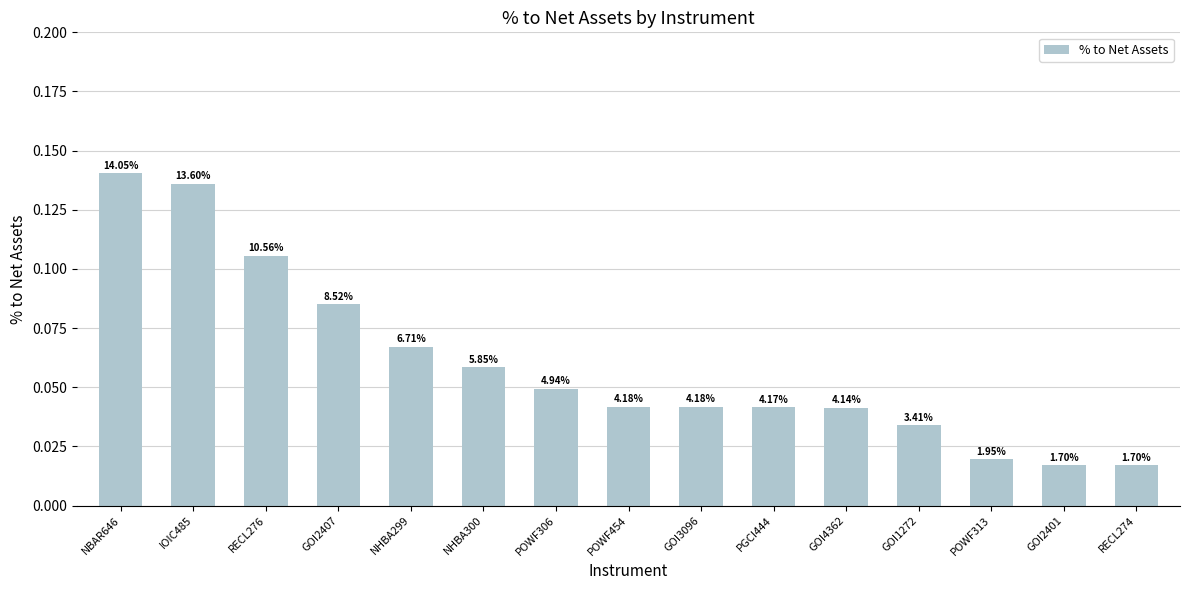

How many bars are there in total?

15